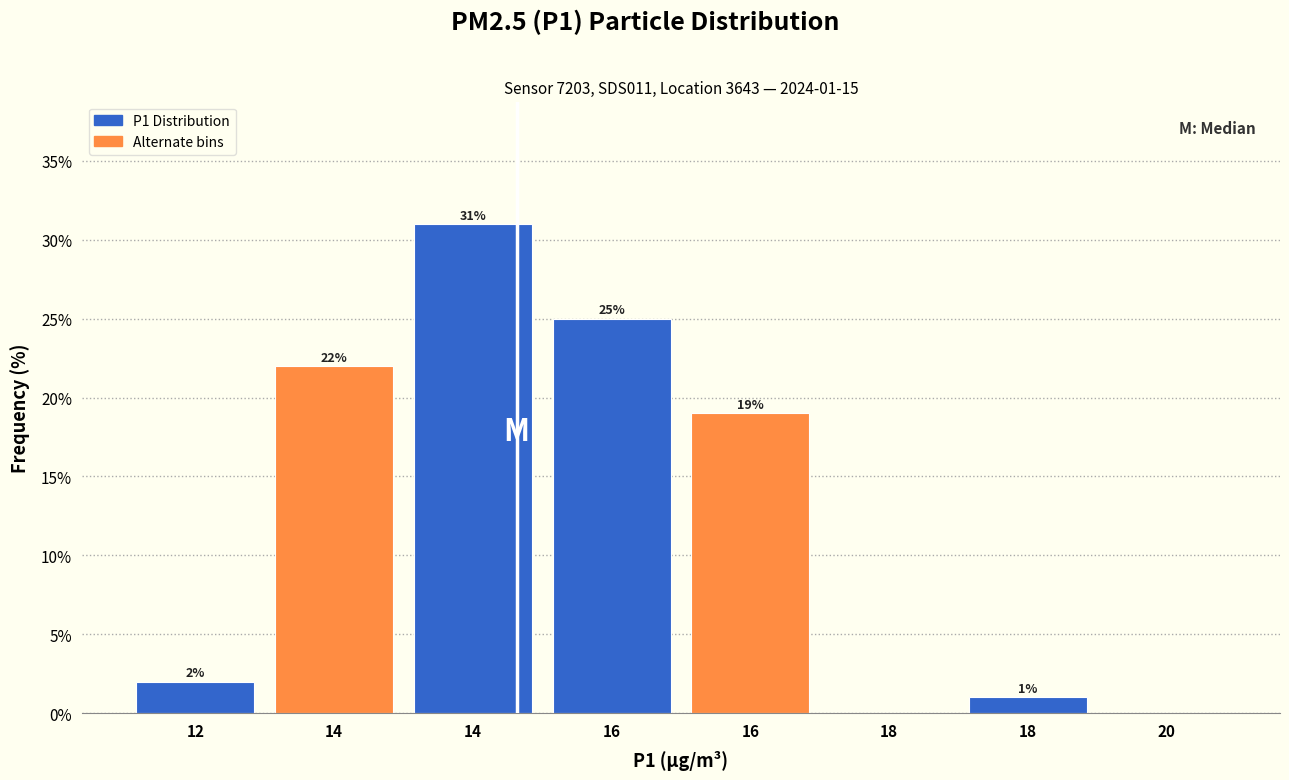

How many positive values are there?

6